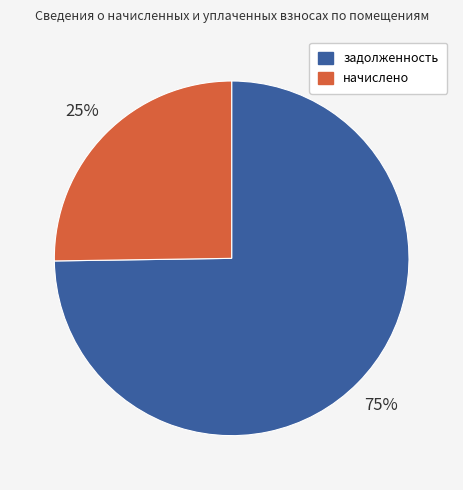

How many slices are in this pie chart?

2